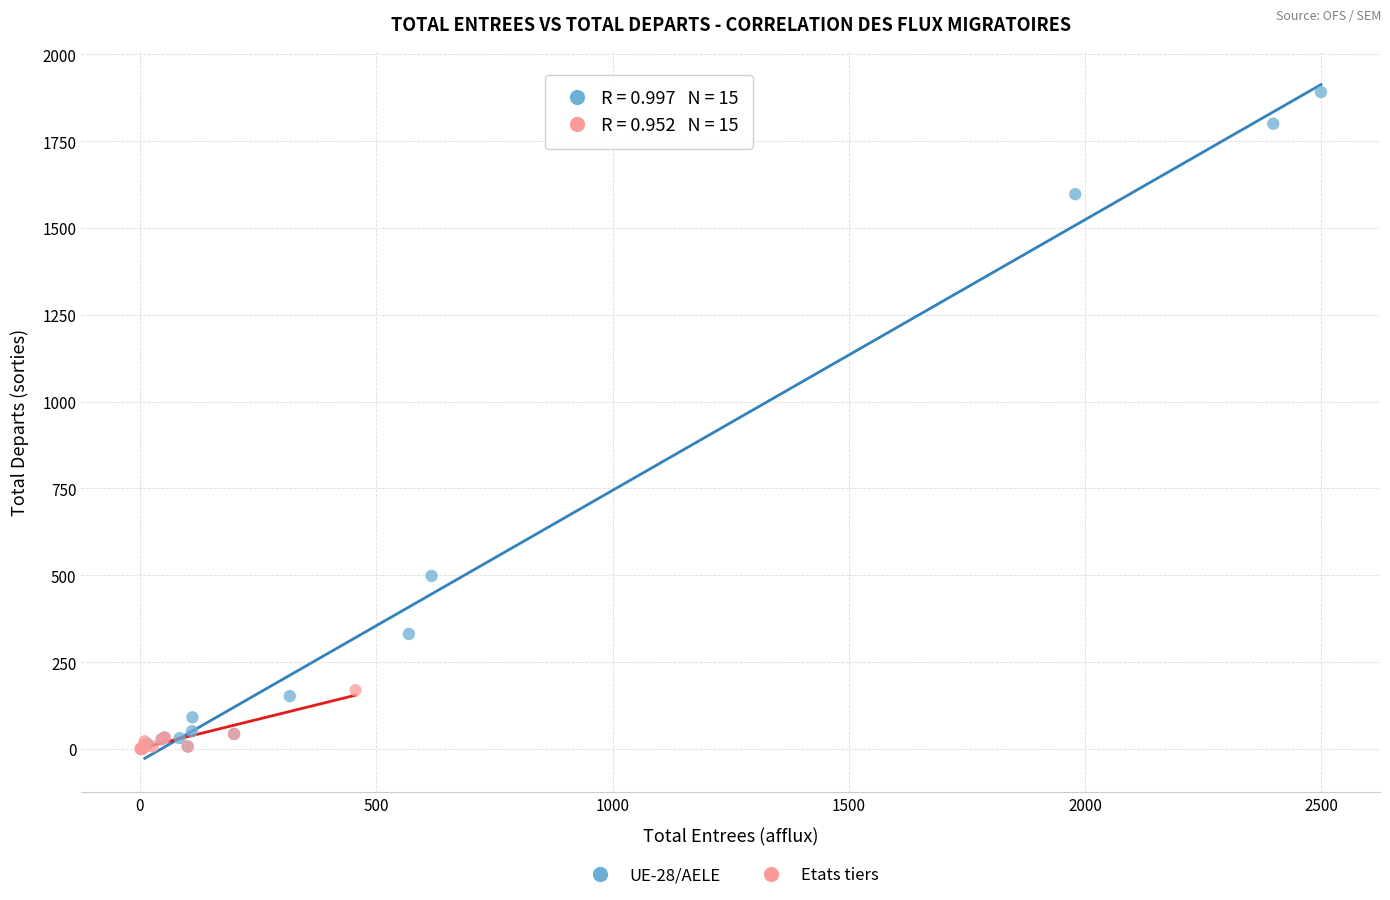

Which series contains the highest Y value?

UE-28/AELE